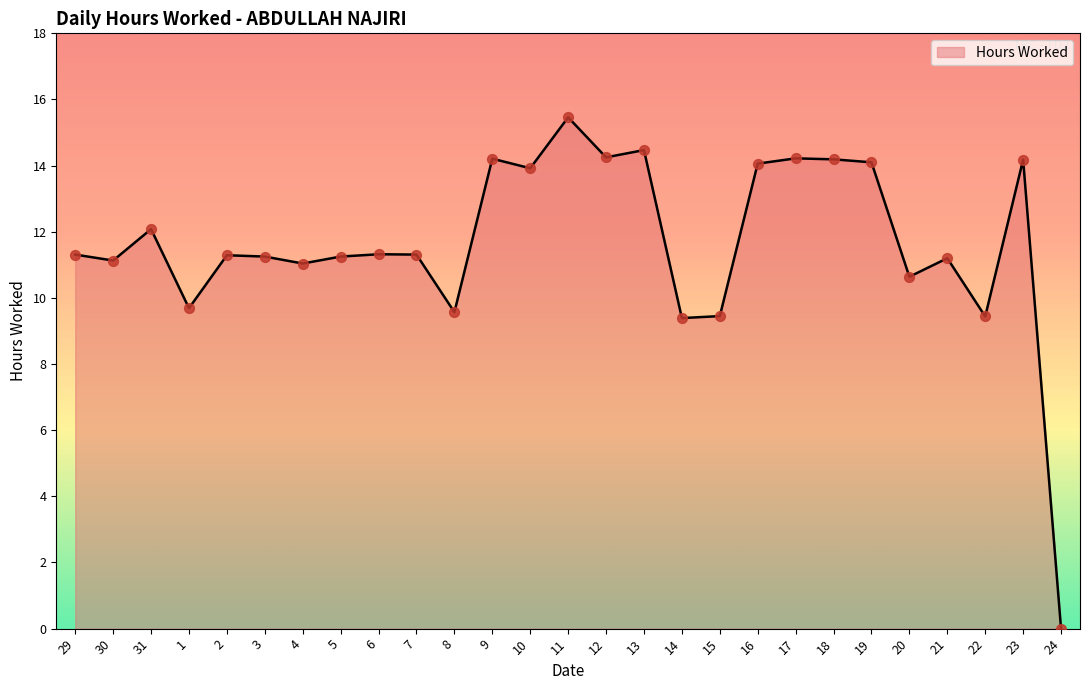

Which has a higher value, 17 or 11?

11